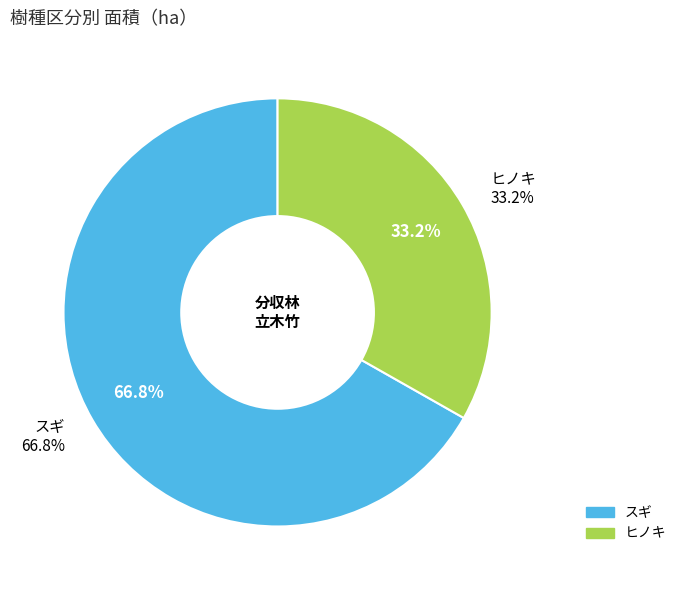

To the nearest percent, what percentage of the pie is ヒノキ?

33%